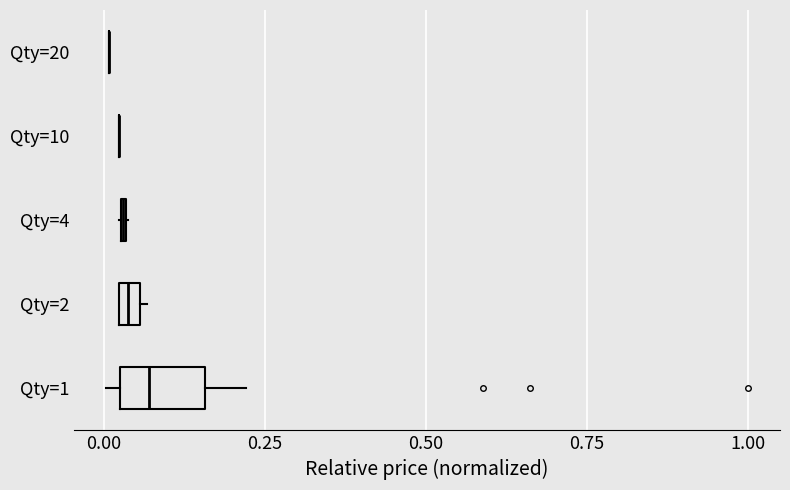

Is the value of Qty=20 at 0.75 greater than the value of Qty=10 at 0.75?

Yes